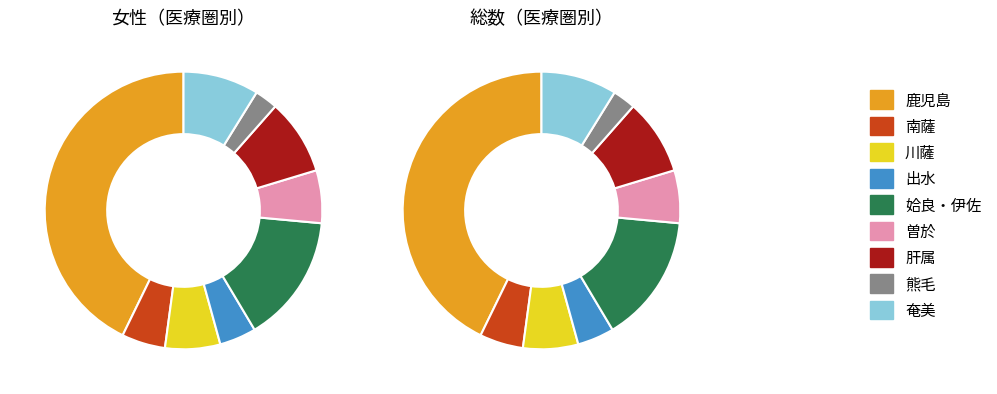

How many slices are in this pie chart?

9